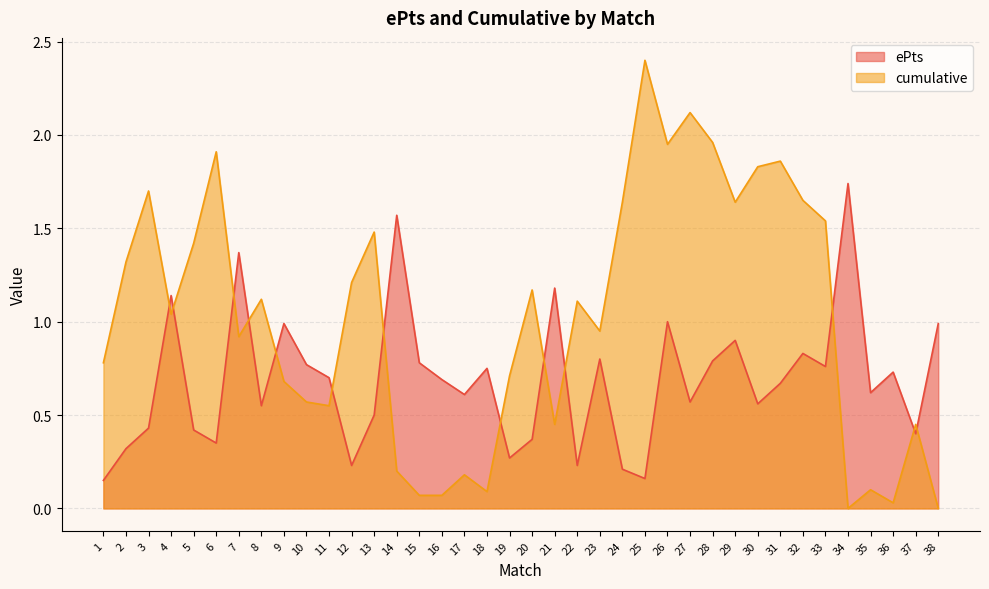

Rank the series at 33 from highest to lowest value.

cumulative, ePts